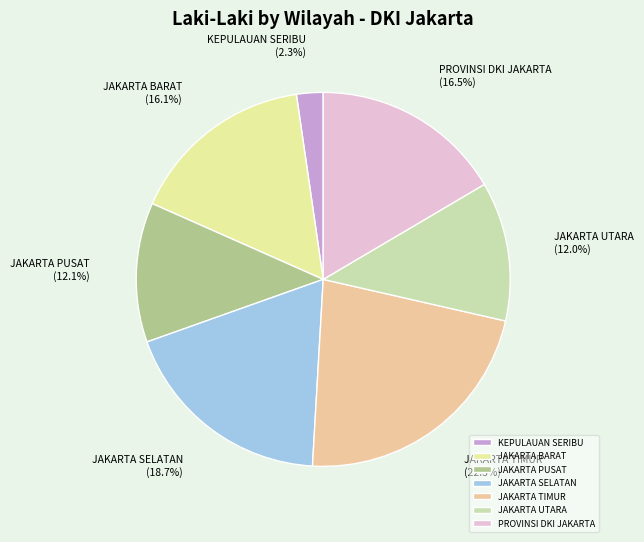

Which has a higher value, JAKARTA PUSAT or JAKARTA BARAT?

JAKARTA BARAT